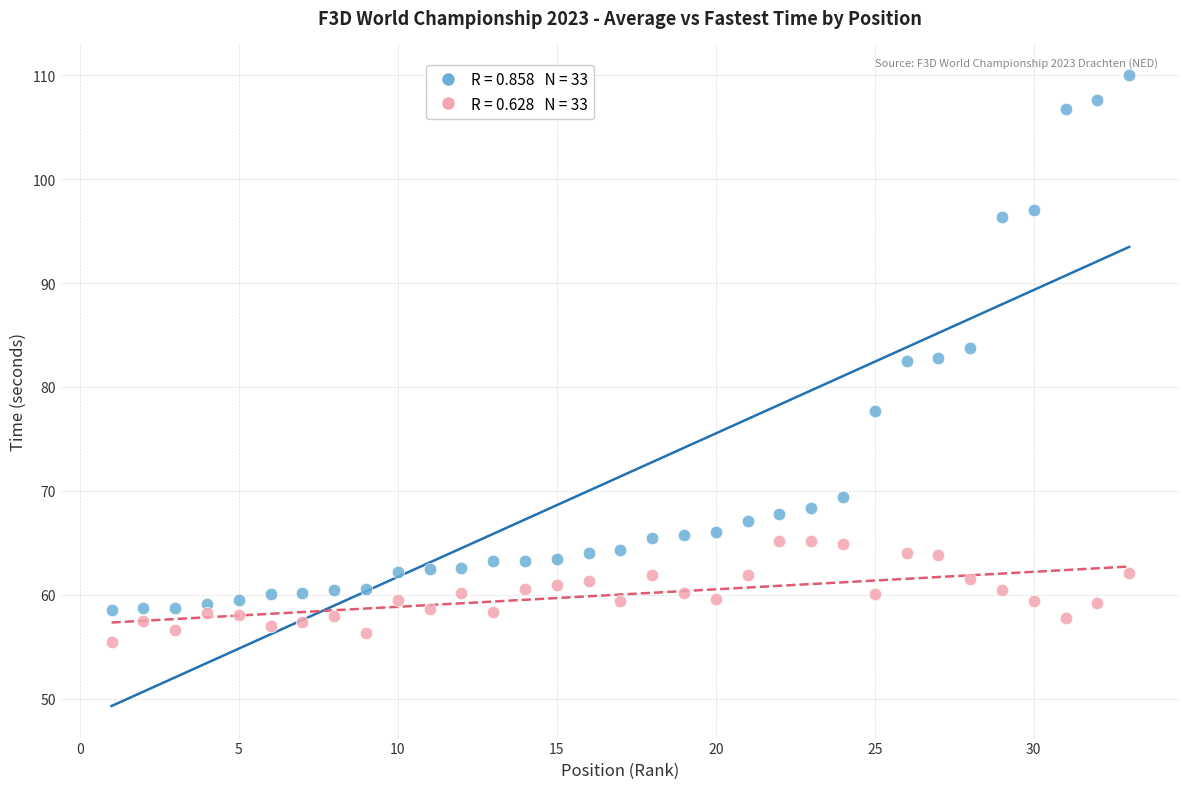

Across all data points, what is the range of X values (max minus min)?

32.0